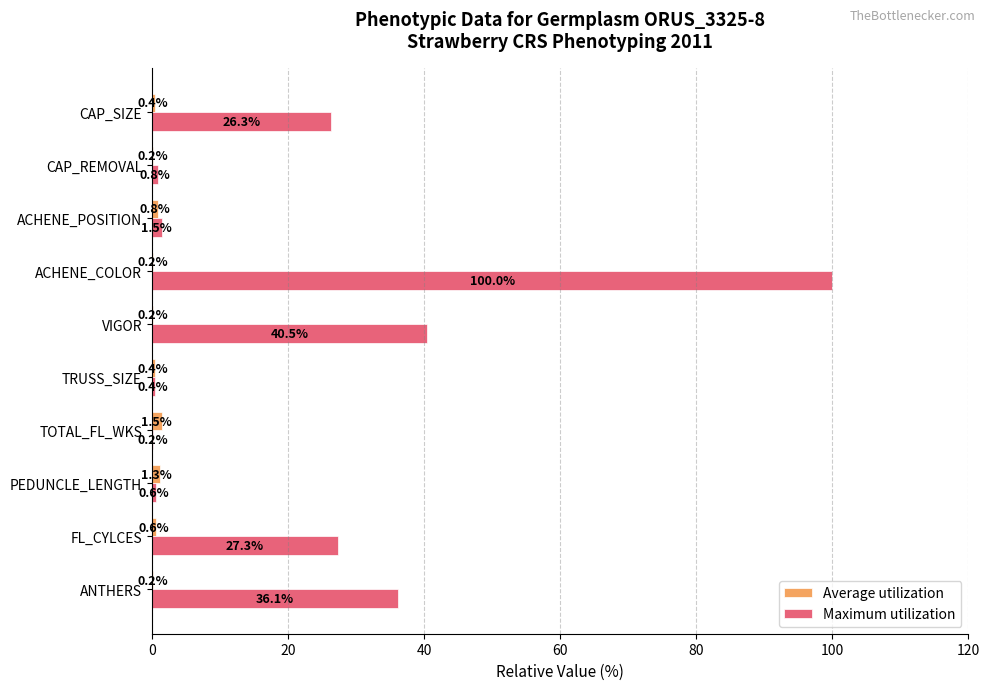

Which series changed the most between TRUSS_SIZE and ACHENE_COLOR?

Maximum utilization